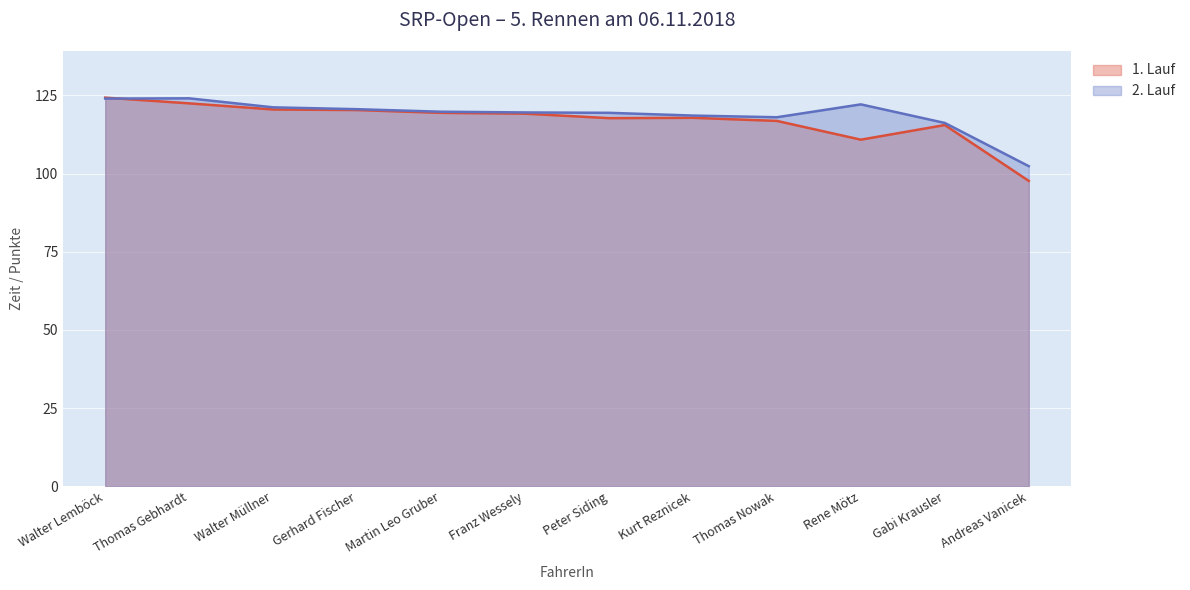

At which category is the sum across all series the highest?

Walter Lemböck